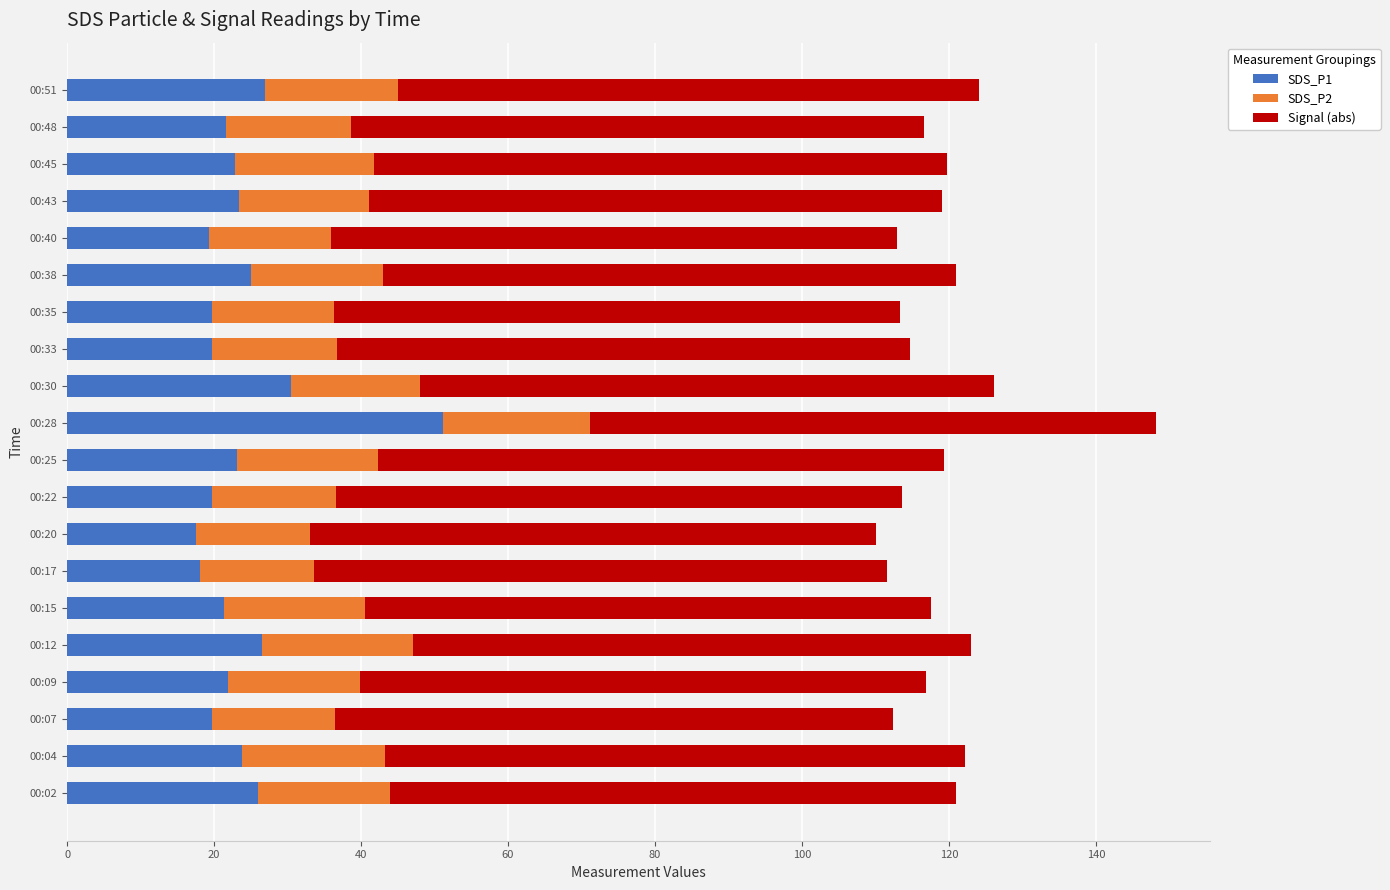

What is the average value of the SDS_P1 series?

23.9